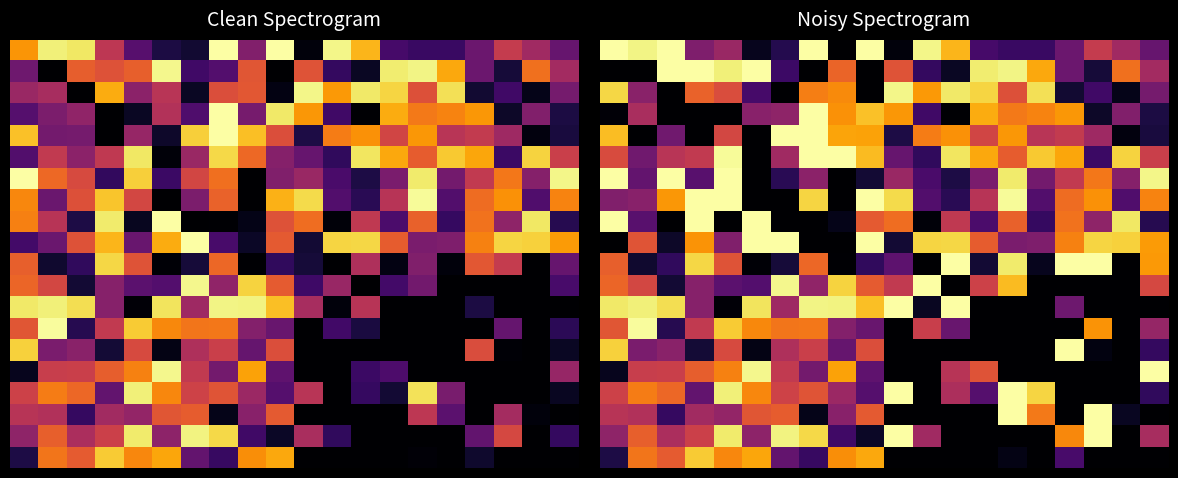

Count the number of data series in this chart.

20